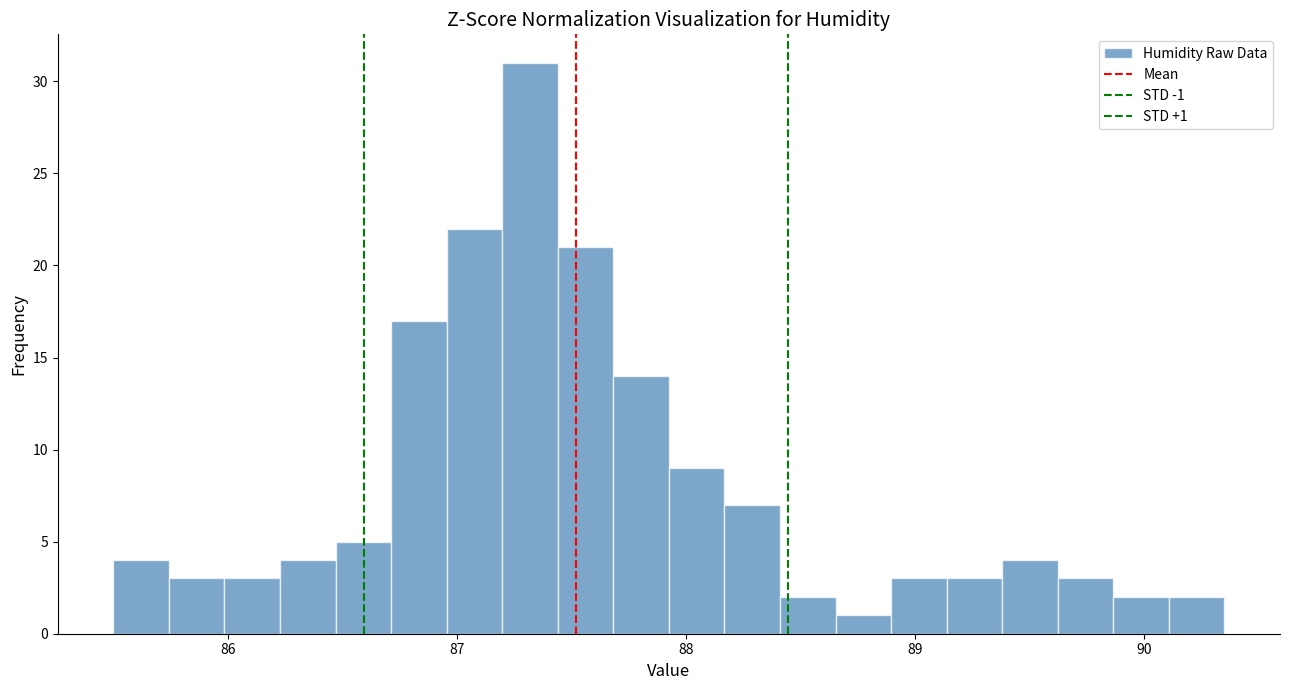

Around what value on the x-axis is the tallest bar? Give the approximate position of its centre, as read against the axis.

87.3